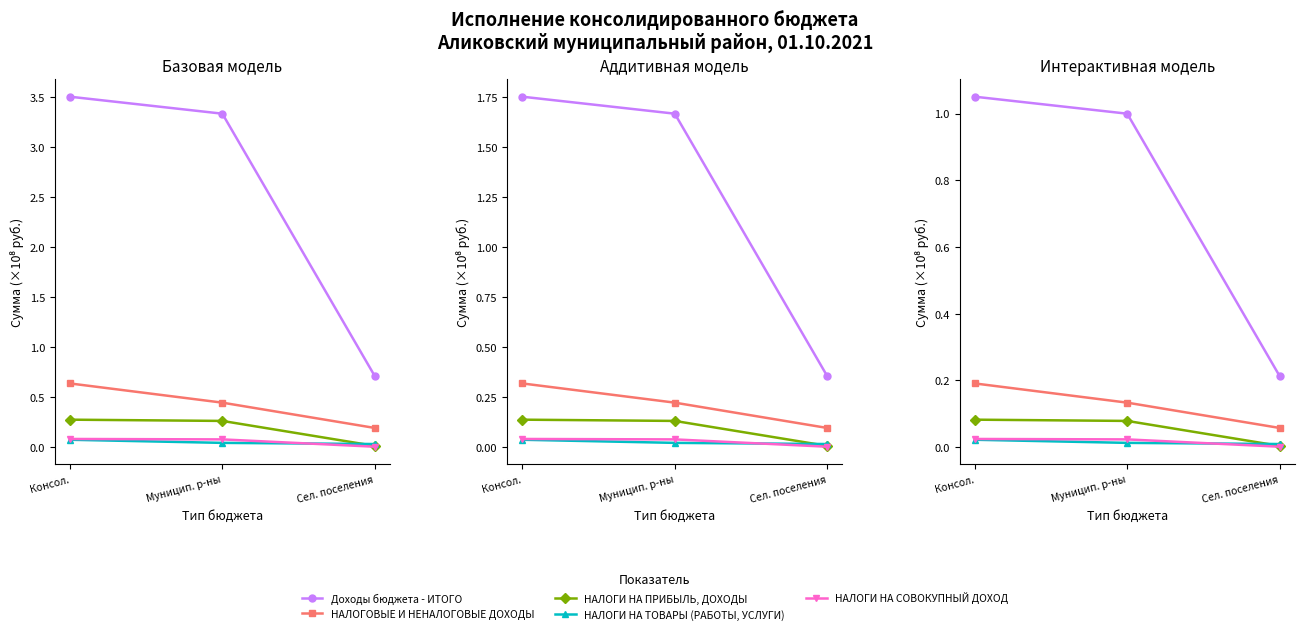

Does the chart display data point markers on the line(s)?

Yes